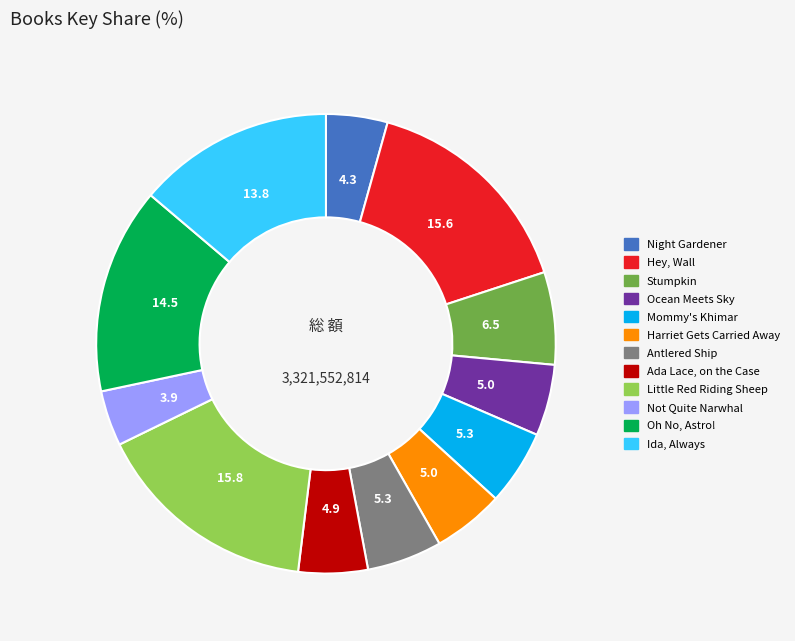

What is the ratio of the value at Antlered Ship to the value at Hey, Wall?

0.3